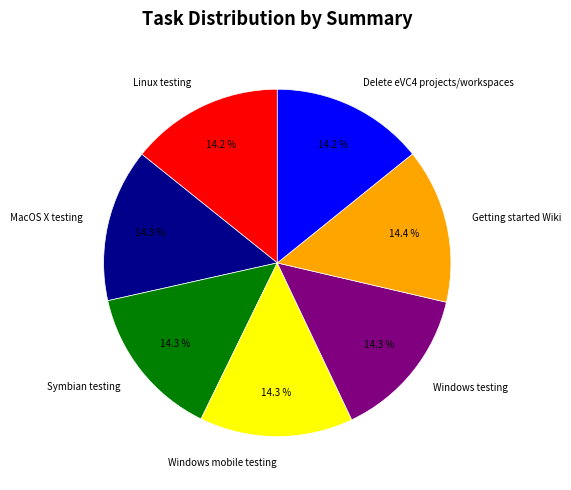

To the nearest percent, what is the combined percentage of Symbian testing and Getting started Wiki?

29%